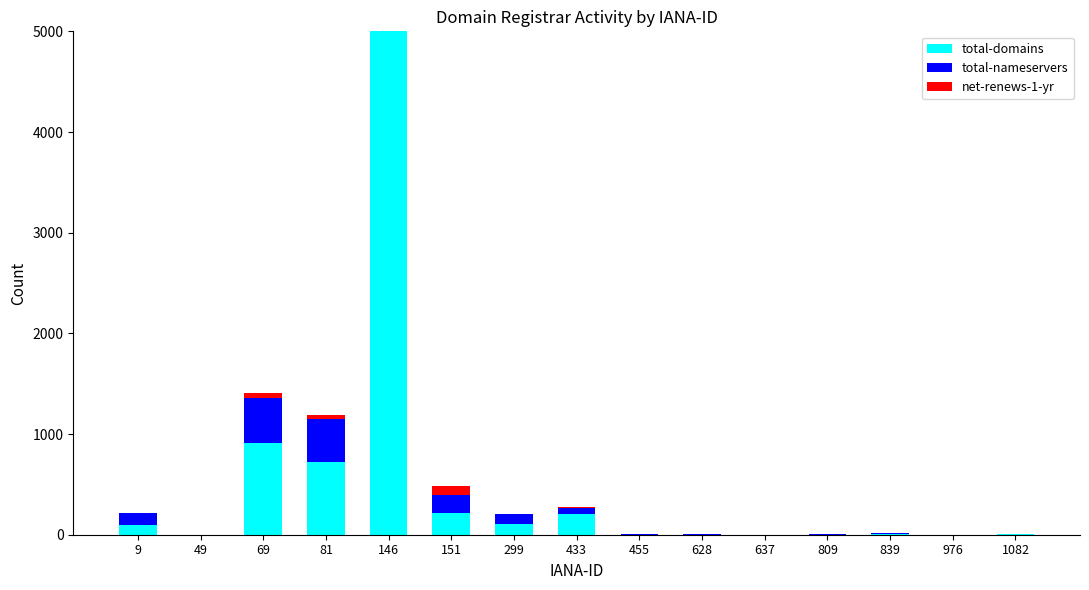

What is the difference between the second highest and minimum values in the net-renews-1-yr series?

95